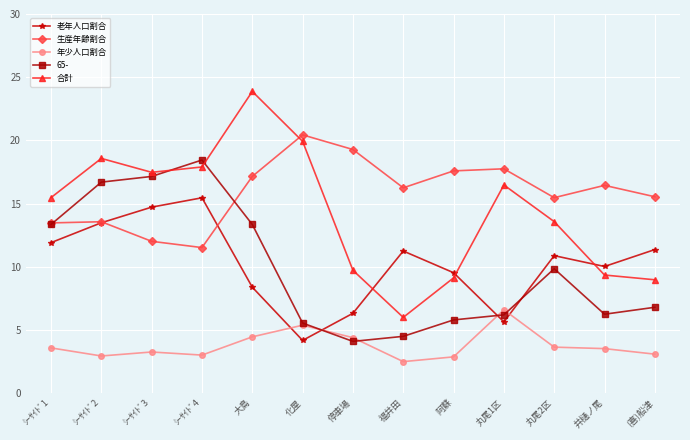

What is the minimum value for 合計?

6.0